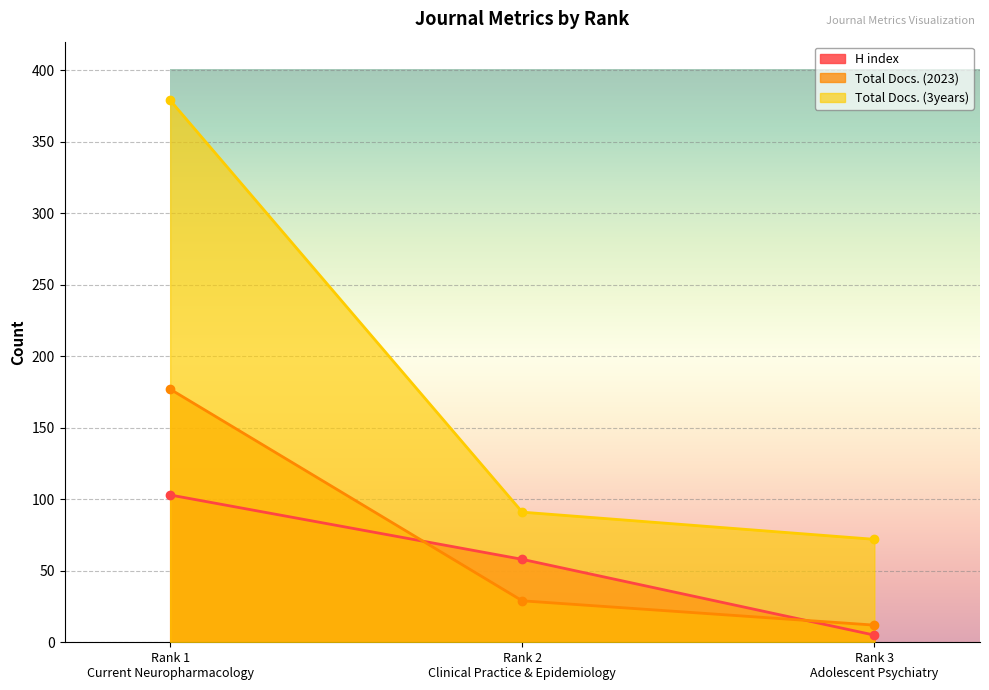

What is the difference between the highest and lowest values at Rank 3
Adolescent Psychiatry?

67